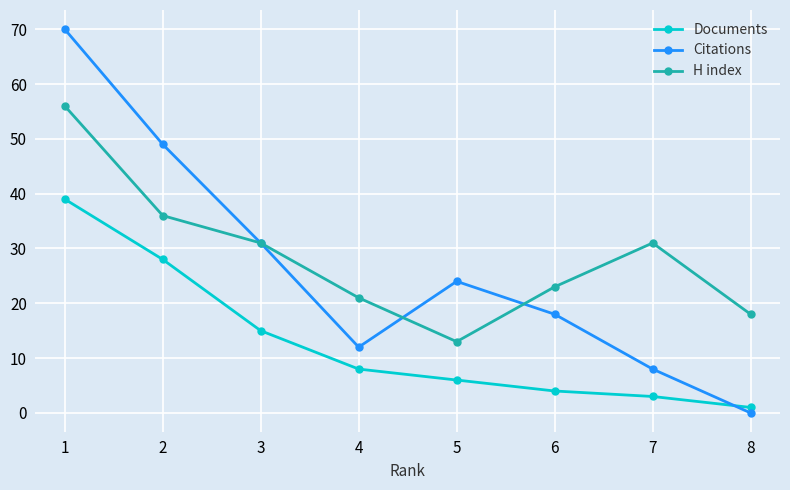

Between 5 and 6, which series saw the biggest shift?

H index